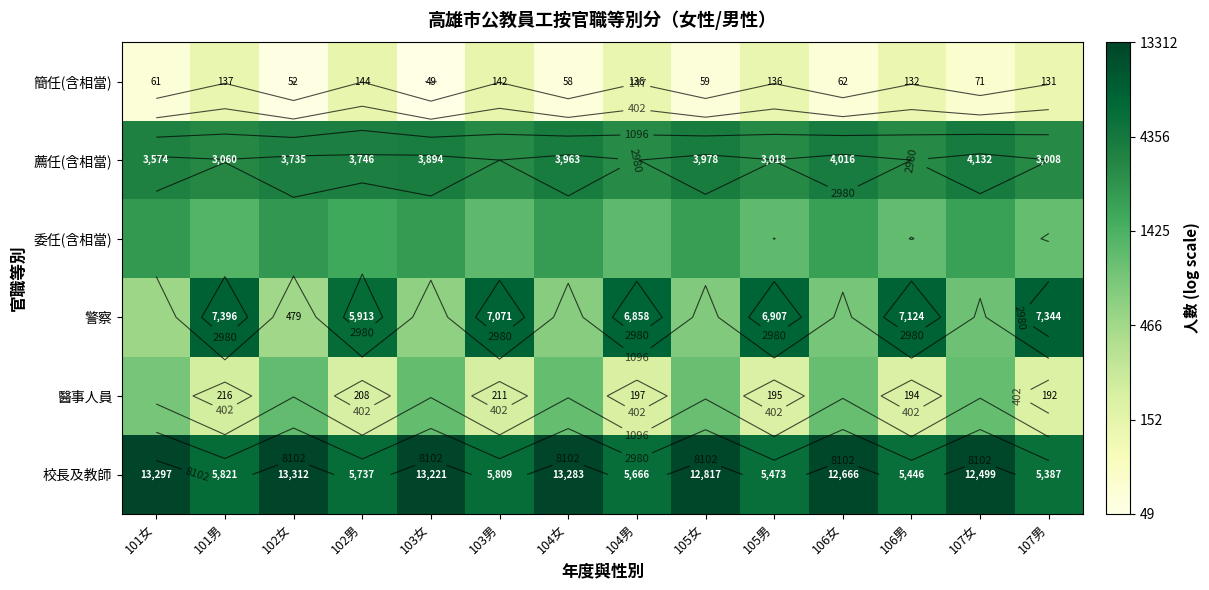

The value of 警察 at 101男 is 3.4. True or false?

False